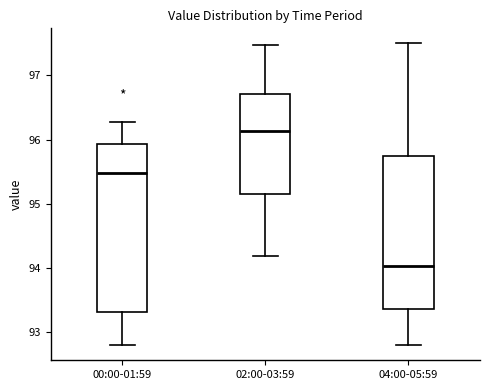

Which box's median line is the highest?

02:00-03:59